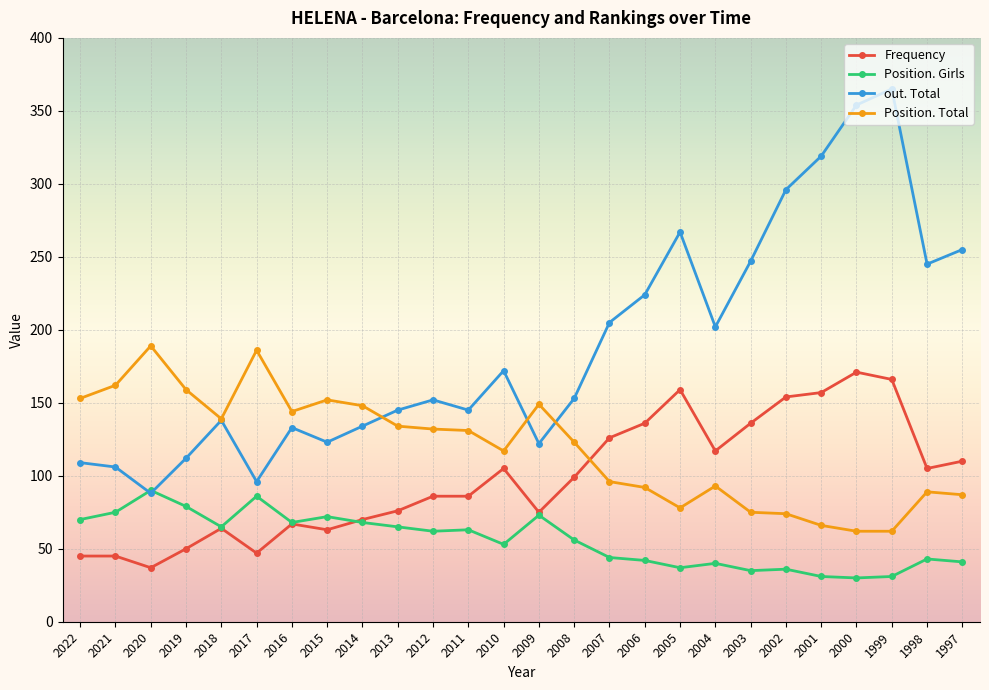

What is the total value across all series at 2015?

410